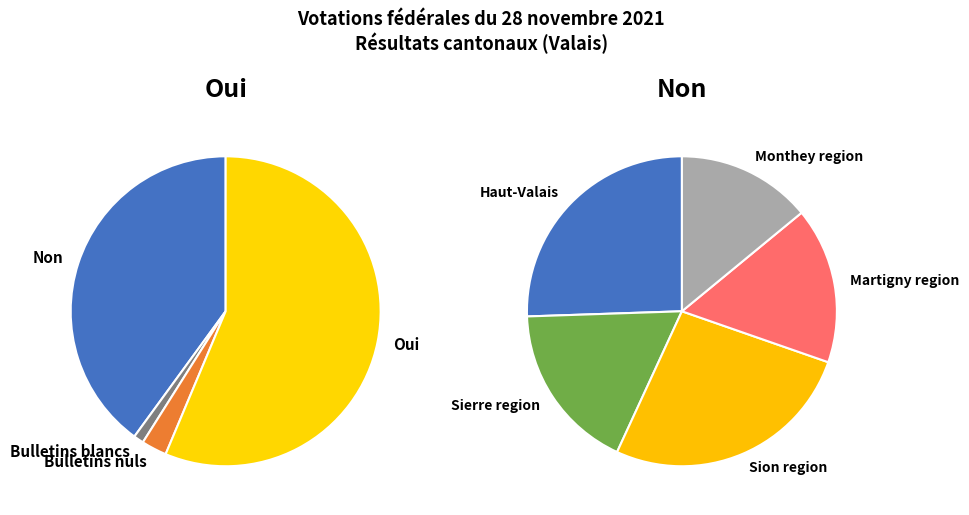

Combined, do Bulletins nuls and Bulletins blancs account for over 50%?

No